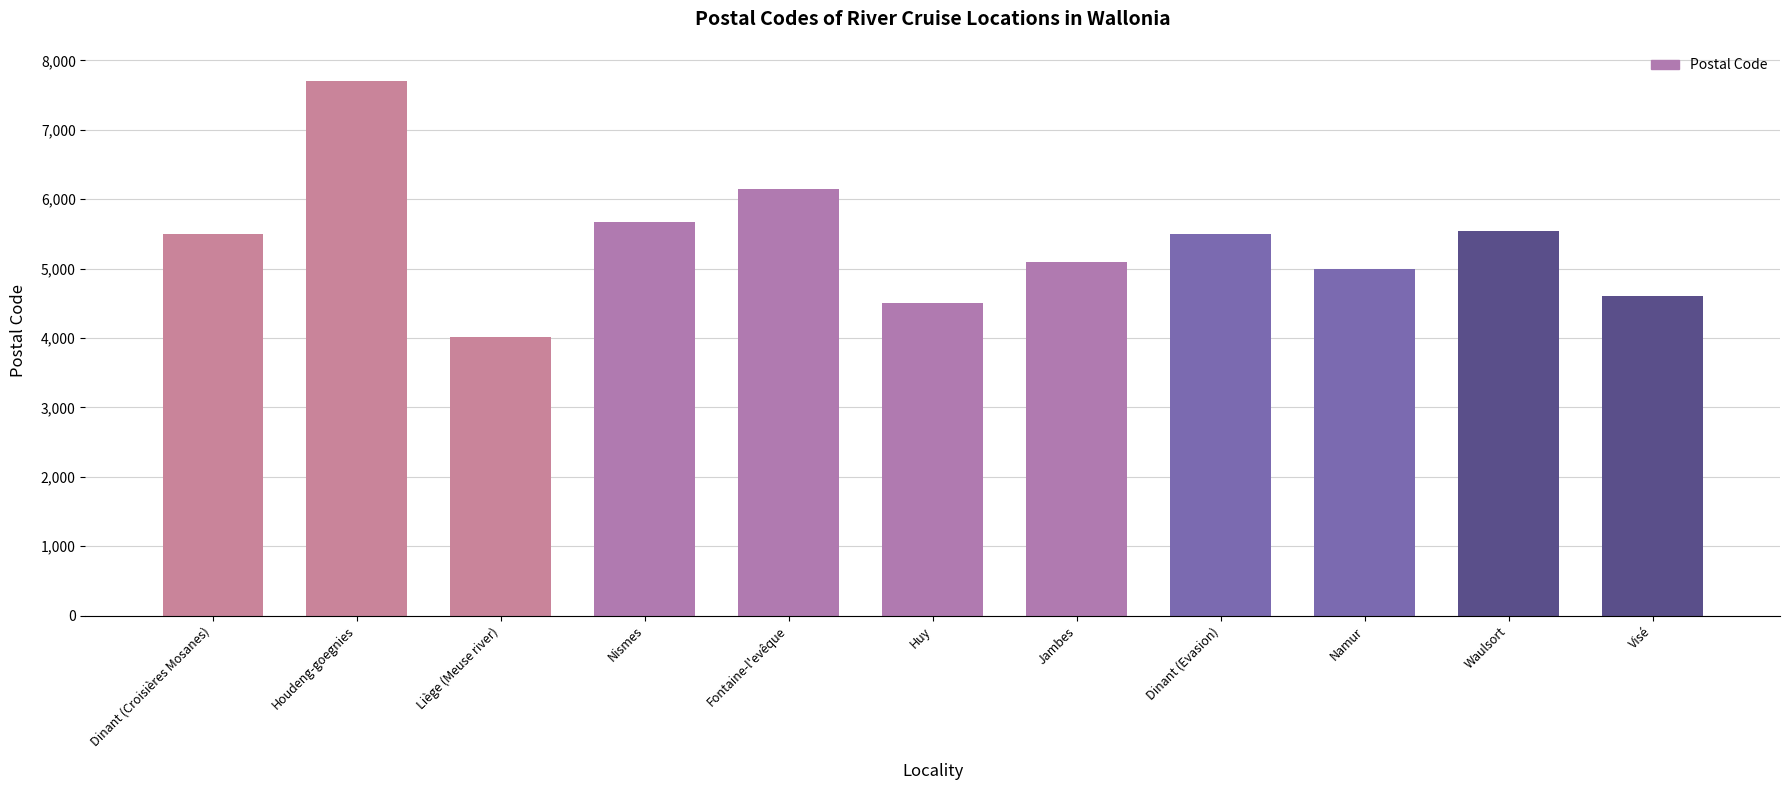

Does the chart contain any negative values?

No